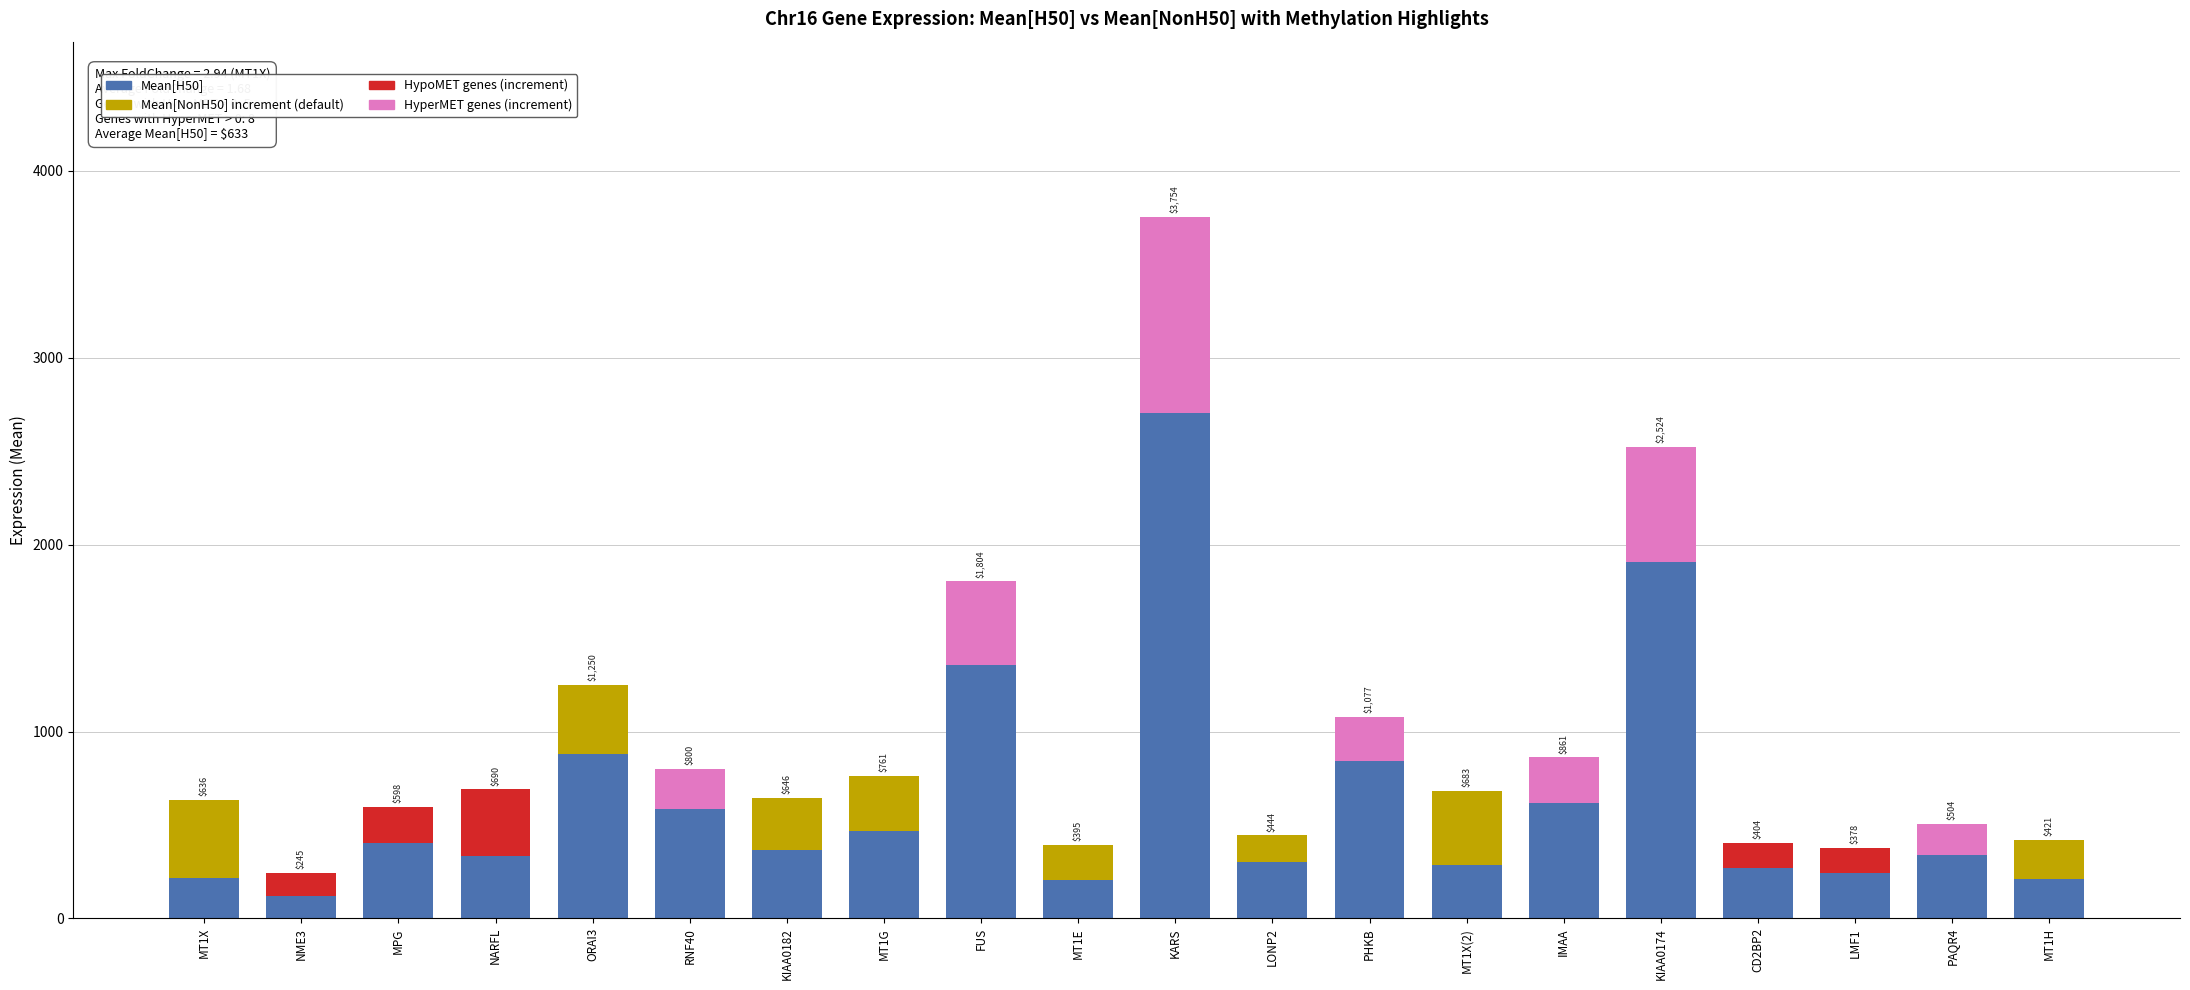

What is the total value across all series at MT1H?

421.4